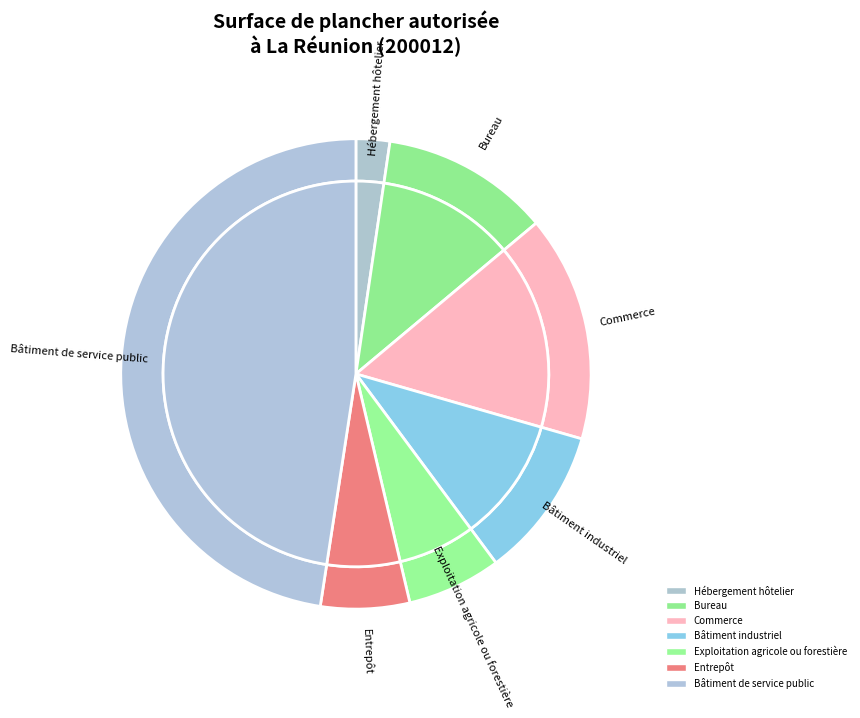

What percentage is the Bâtiment de service public slice, to the nearest percent?

48%